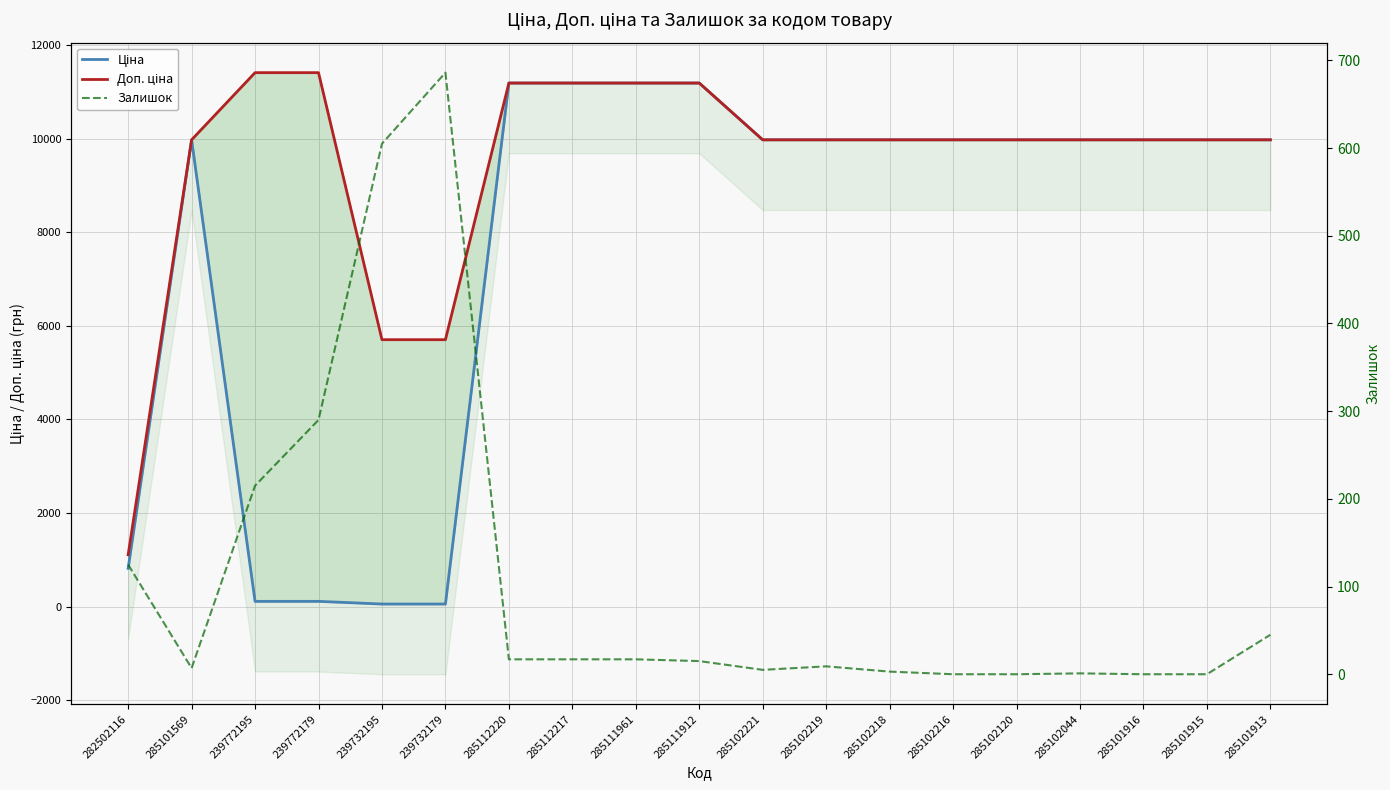

True or false: Доп. ціна and Залишок intersect in this chart.

False